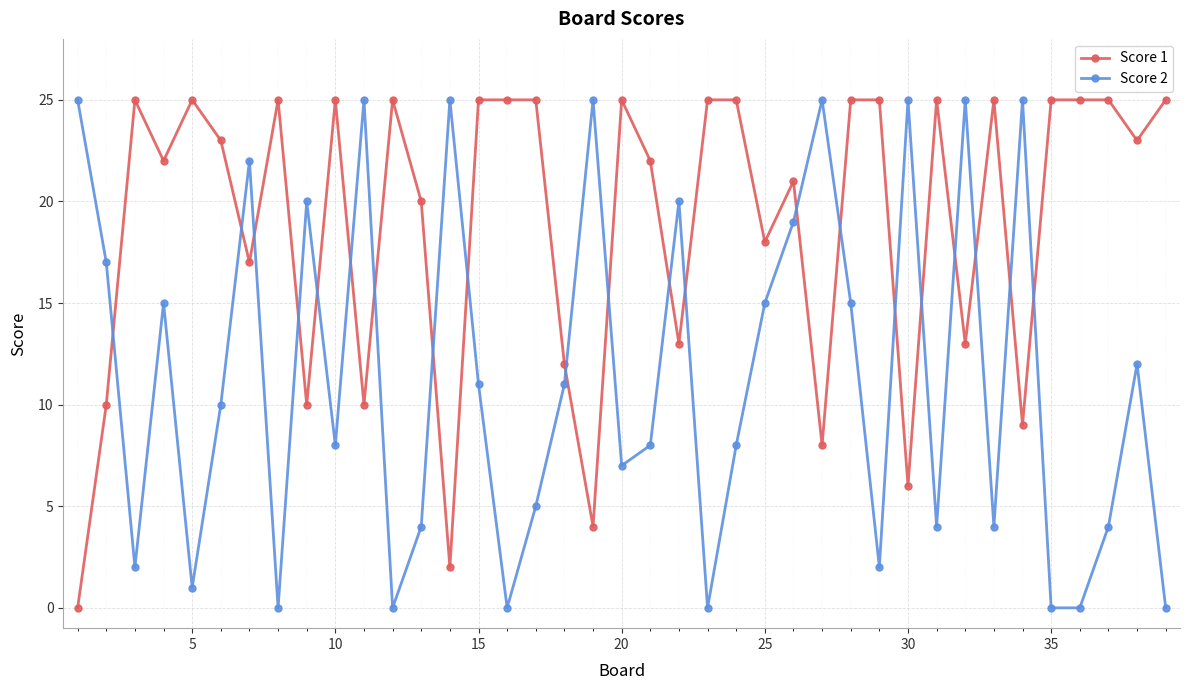

True or false: Score 1 has more than 0 interior local peaks.

True